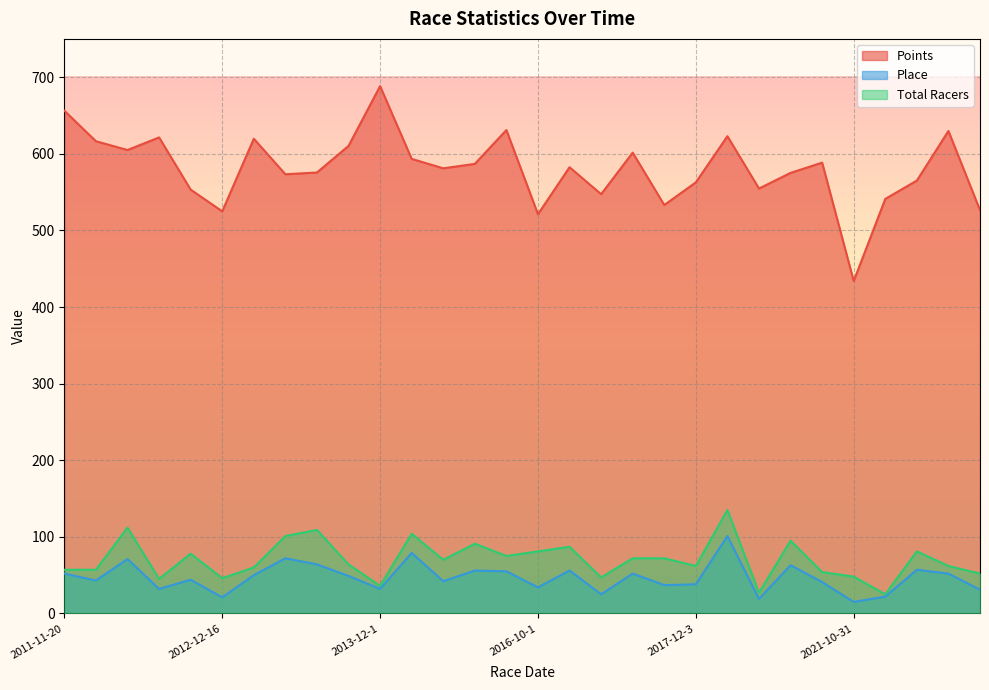

Which category has the lowest value in the Place series?

2021-10-31